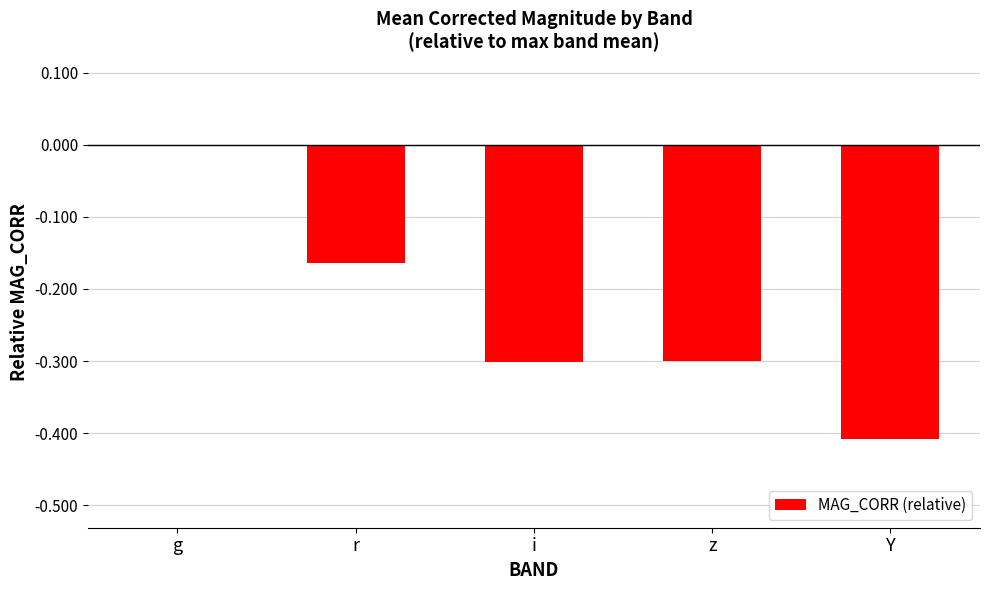

Is it true that the value at g is 0.0?

True